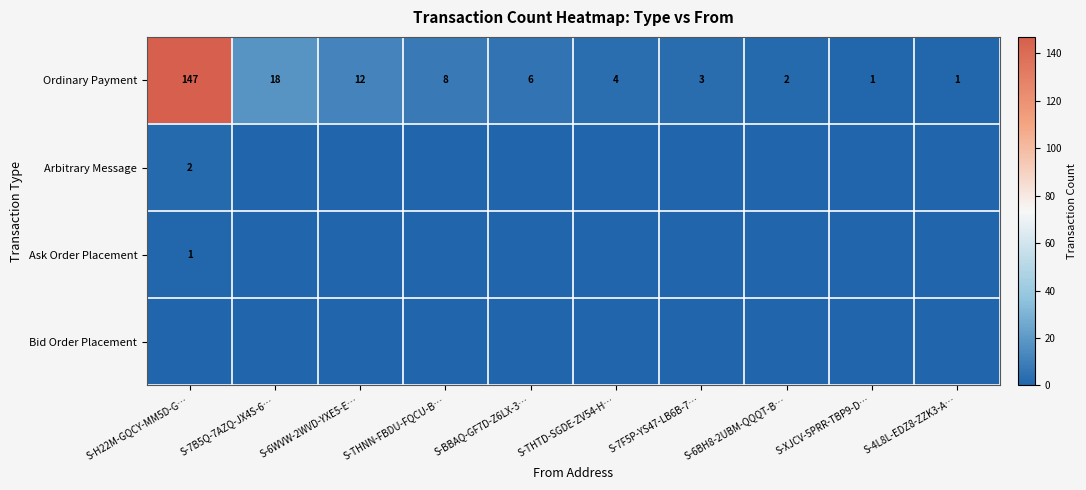

The Ordinary Payment series shows 18 at S-7B5Q-7AZQ-JX4S-6…. True or false?

True